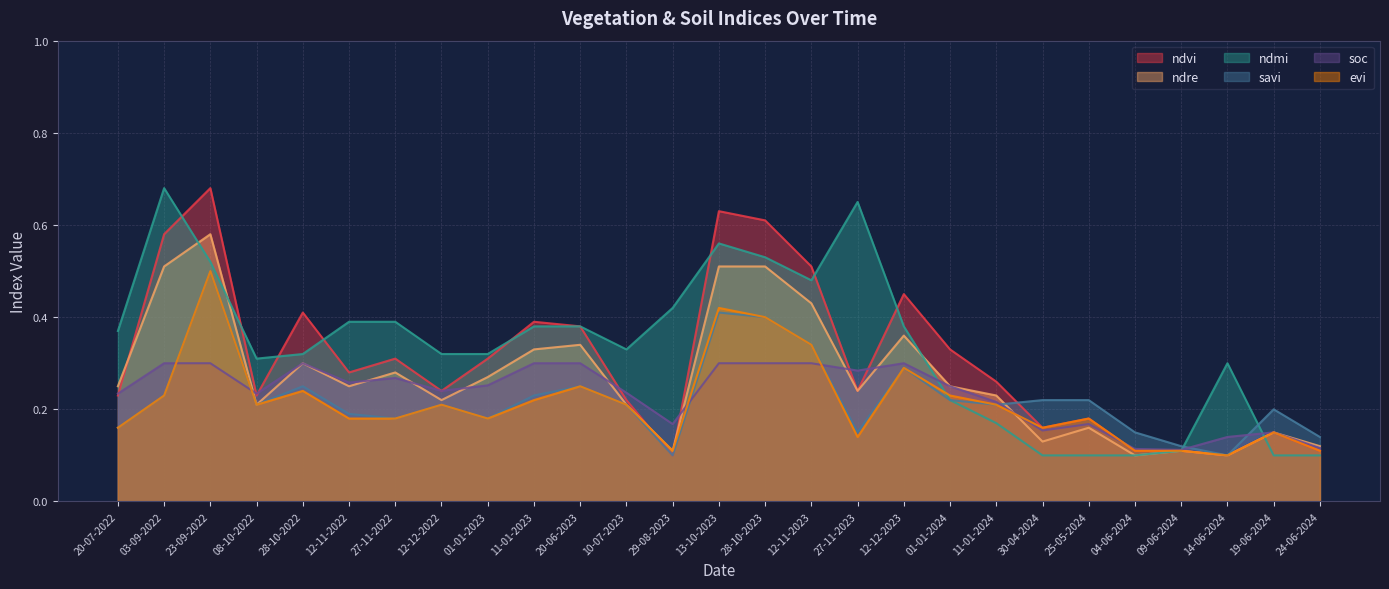

The value of ndmi at 27-11-2022 is 0.4. True or false?

True